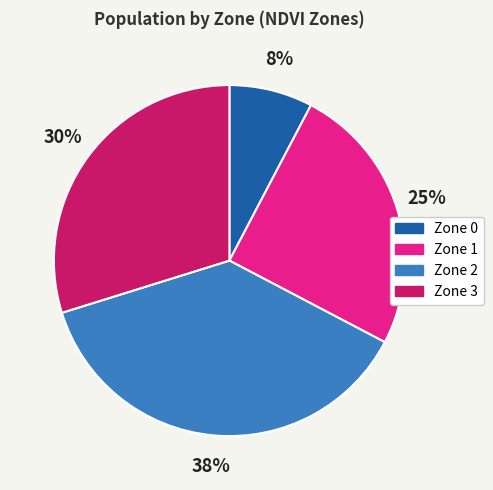

What is the ratio of the value at Zone 2 to the value at Zone 1?

1.5